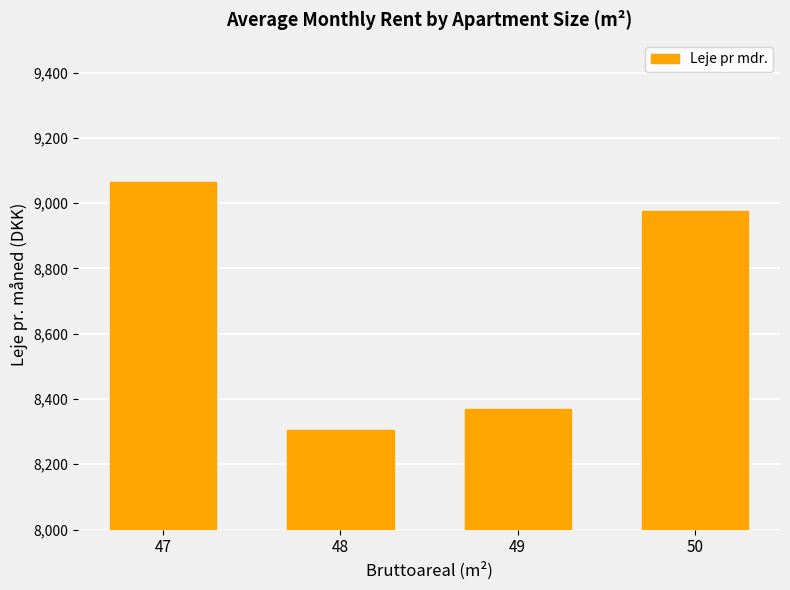

Is it true that the value at 48 is 8306.2?

True